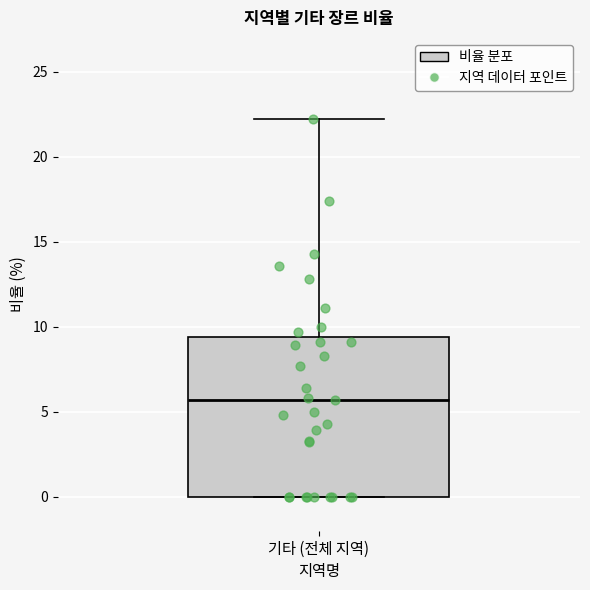

Where does the upper whisker of the box for 기타 (전체 지역) end on the y-axis? The values are not printed on the chart, so give them approximately, as read against the axis.

22.0